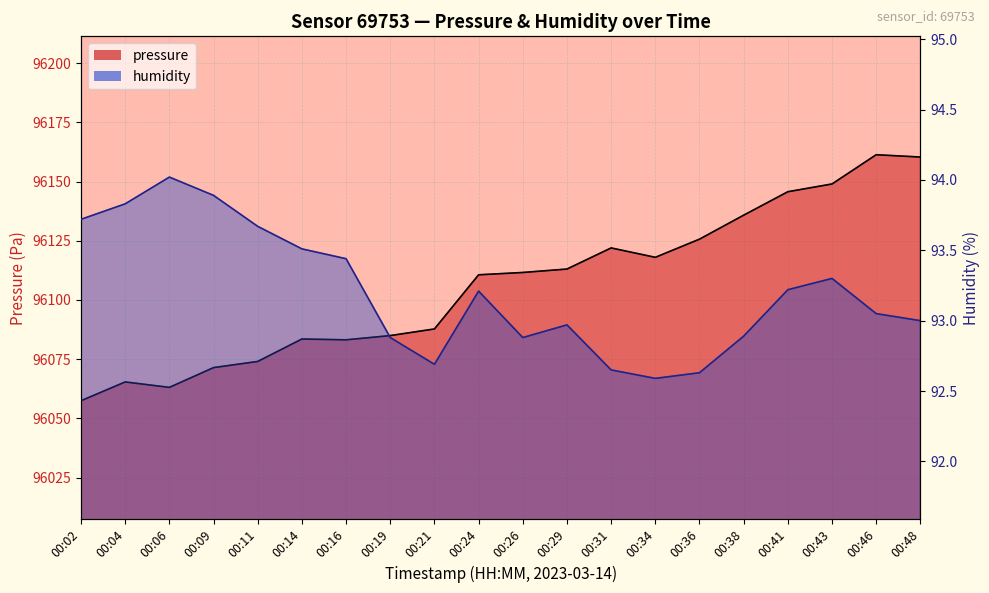

What is the difference between the maximum and second lowest values in the humidity series?

1.4